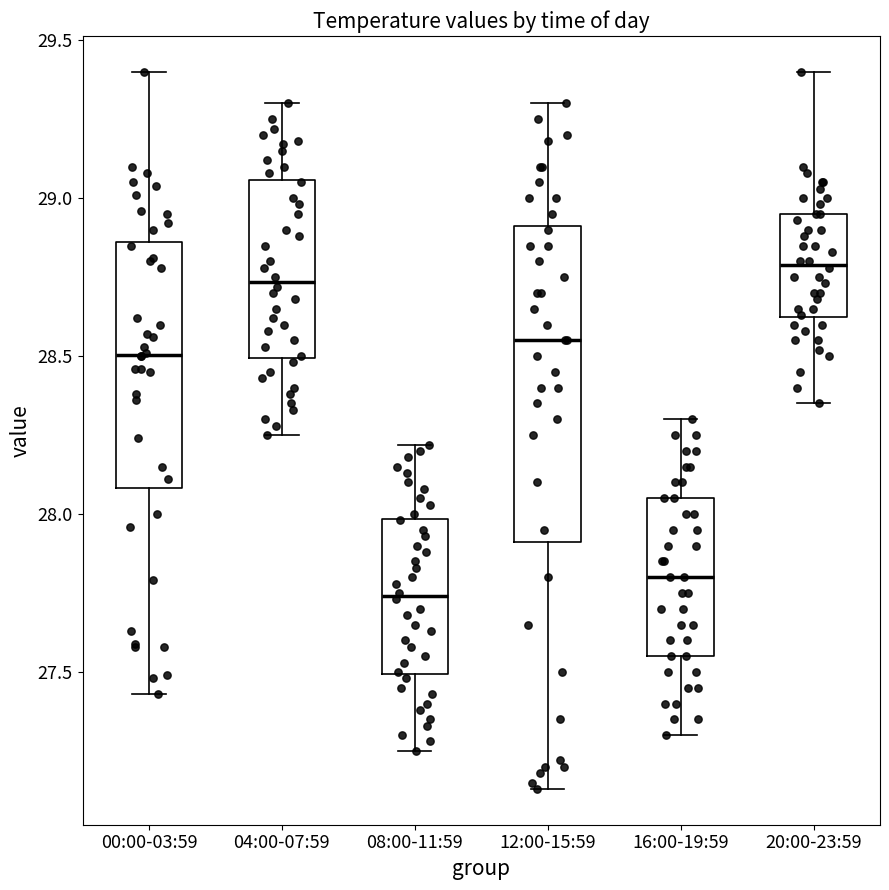

Comparing the boxes themselves (not the whiskers), which one is the tallest?

12:00-15:59